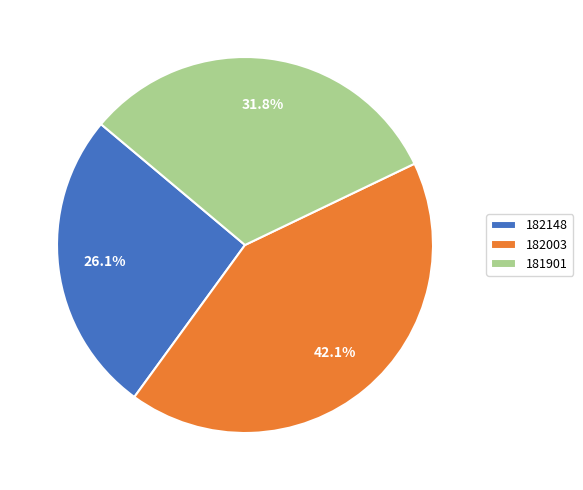

To the nearest percent, what portion does 182003 represent?

42%